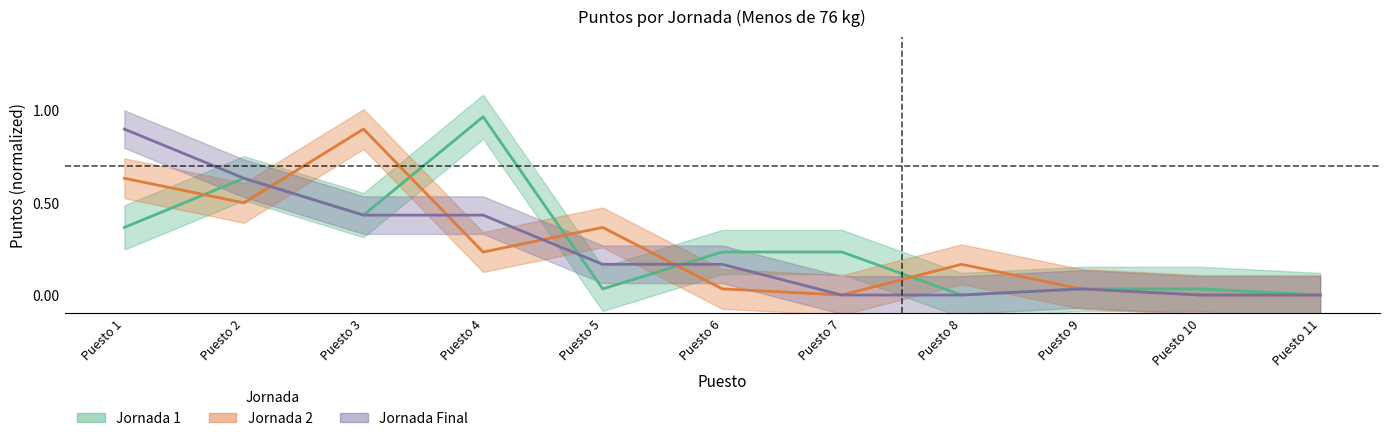

How many data points does each series have?

11